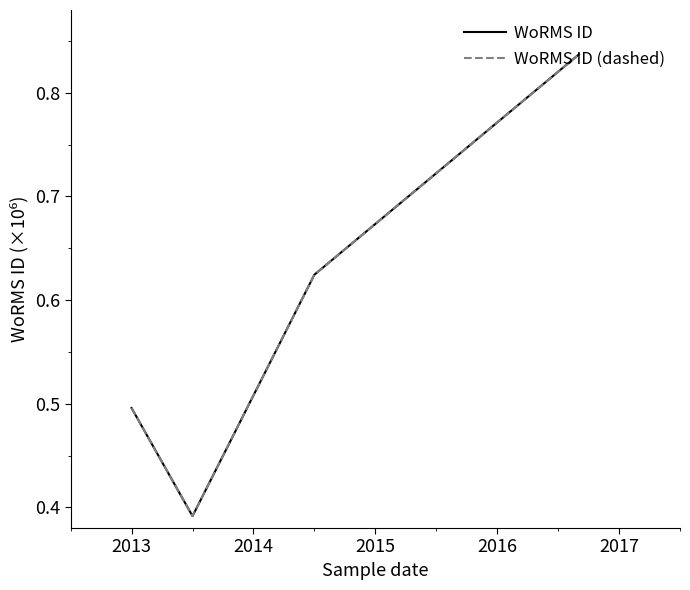

At how many categories does at least one series exceed 0?

4